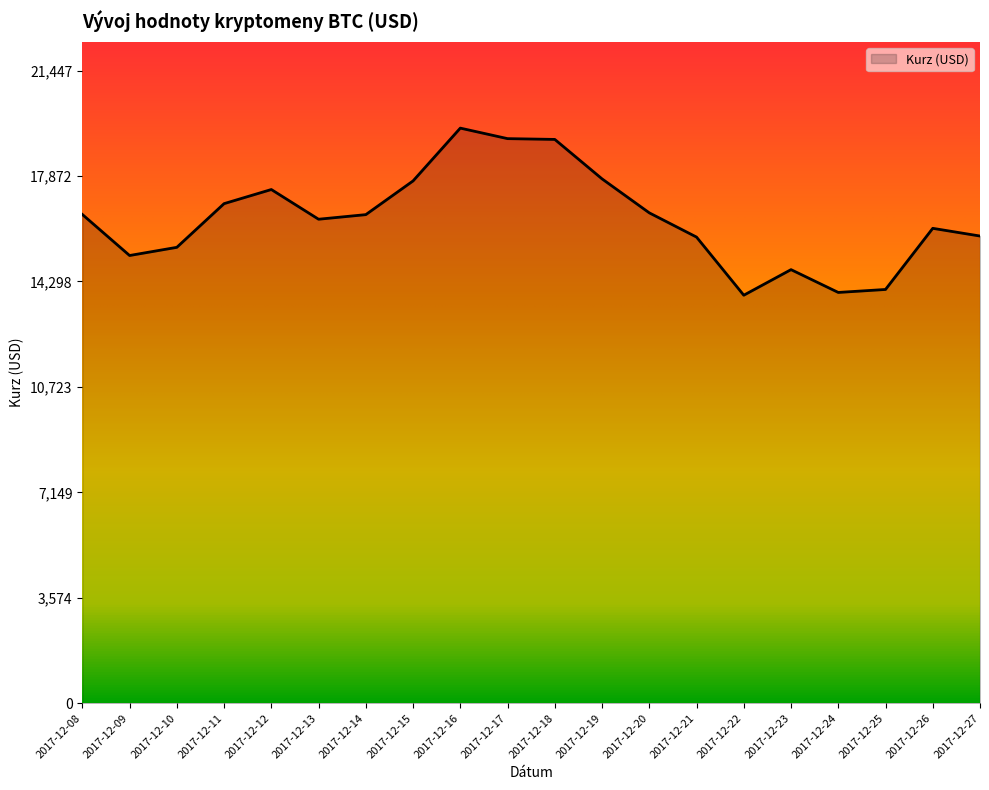

Approximately how many times larger is the value at 2017-12-08 compared to 2017-12-11?

1.0